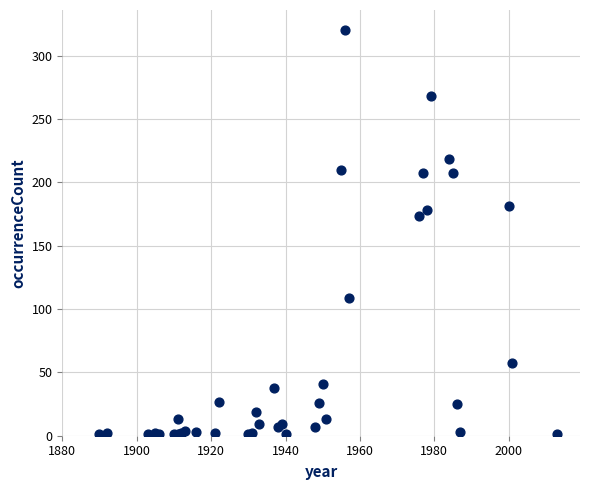

What Y value in the scatter plot is closest to 160?

173